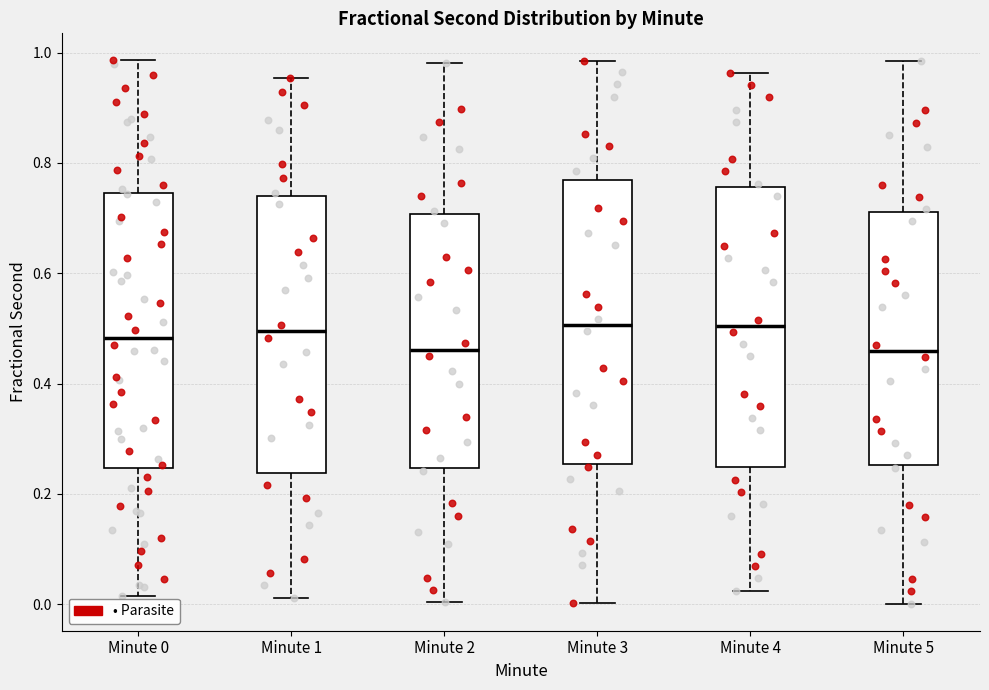

Reading left to right, transcribe this box plot: for each box, give where its median line is, the range the box spans, and where its two whiskers end, as read against the y-axis. The values are not printed on the chart, so give them approximately, as read against the axis.

Minute 0: median 0.48, box 0.24 to 0.74, whiskers 0.02 to 0.98
Minute 1: median 0.50, box 0.24 to 0.74, whiskers 0.02 to 0.96
Minute 2: median 0.46, box 0.24 to 0.70, whiskers 0.00 to 0.98
Minute 3: median 0.50, box 0.26 to 0.76, whiskers 0.00 to 0.98
Minute 4: median 0.50, box 0.24 to 0.76, whiskers 0.02 to 0.96
Minute 5: median 0.46, box 0.26 to 0.72, whiskers 0.00 to 0.98